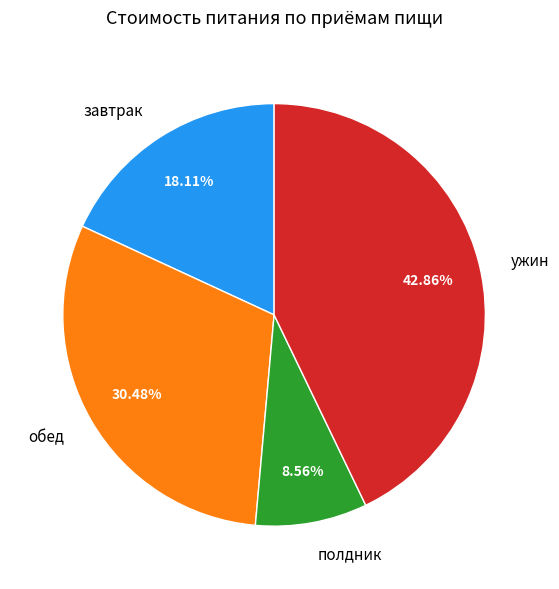

To the nearest percent, what is the difference between the ужин and завтрак slice percentages?

25%